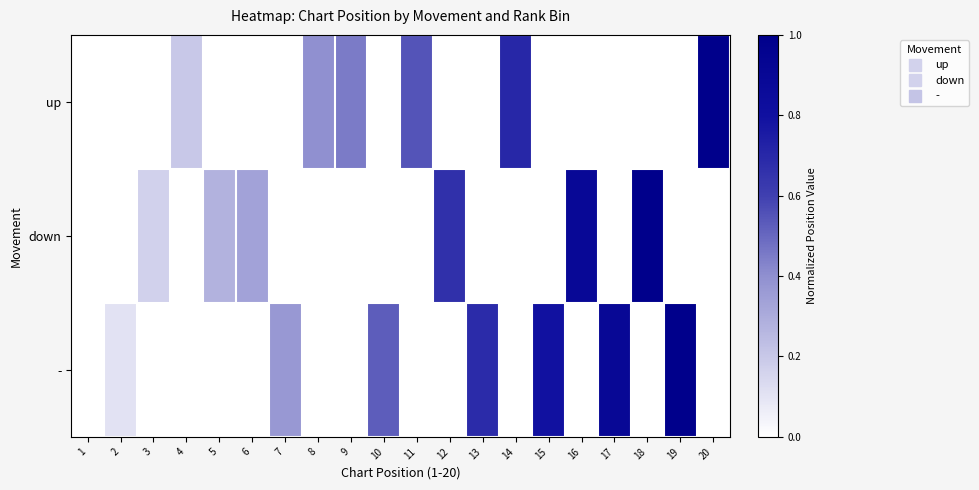

Which series has the largest total across all categories?

-